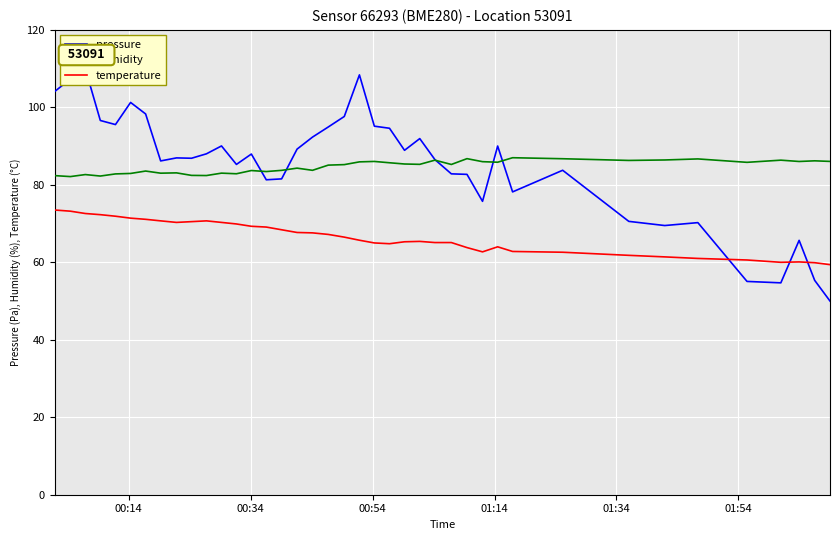

What is the sum of all pressure values?

3411.2